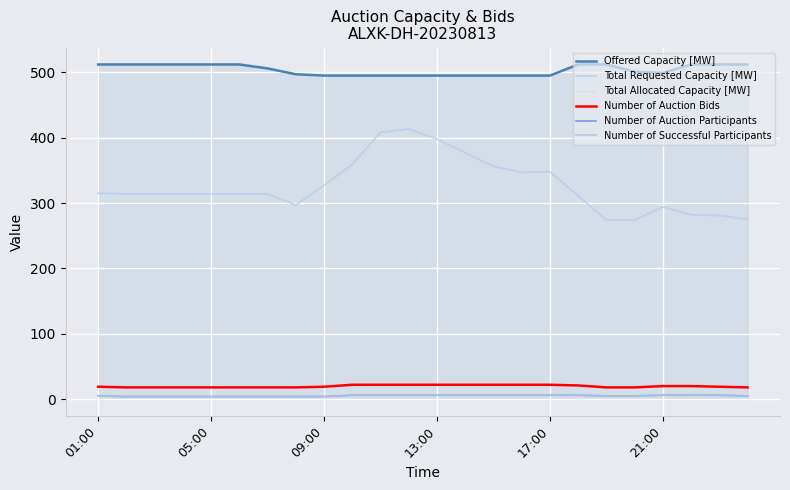

Where does the Total Requested Capacity [MW] series first go above 314?

01:00